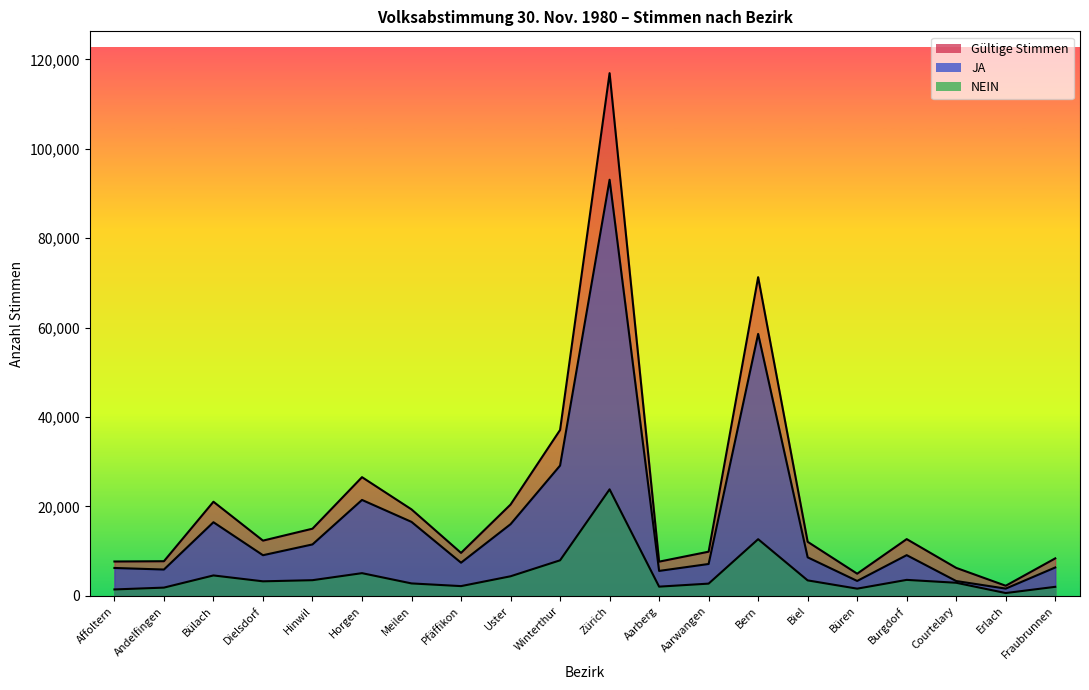

At which category does Gültige Stimmen reach its first local peak?

Bülach